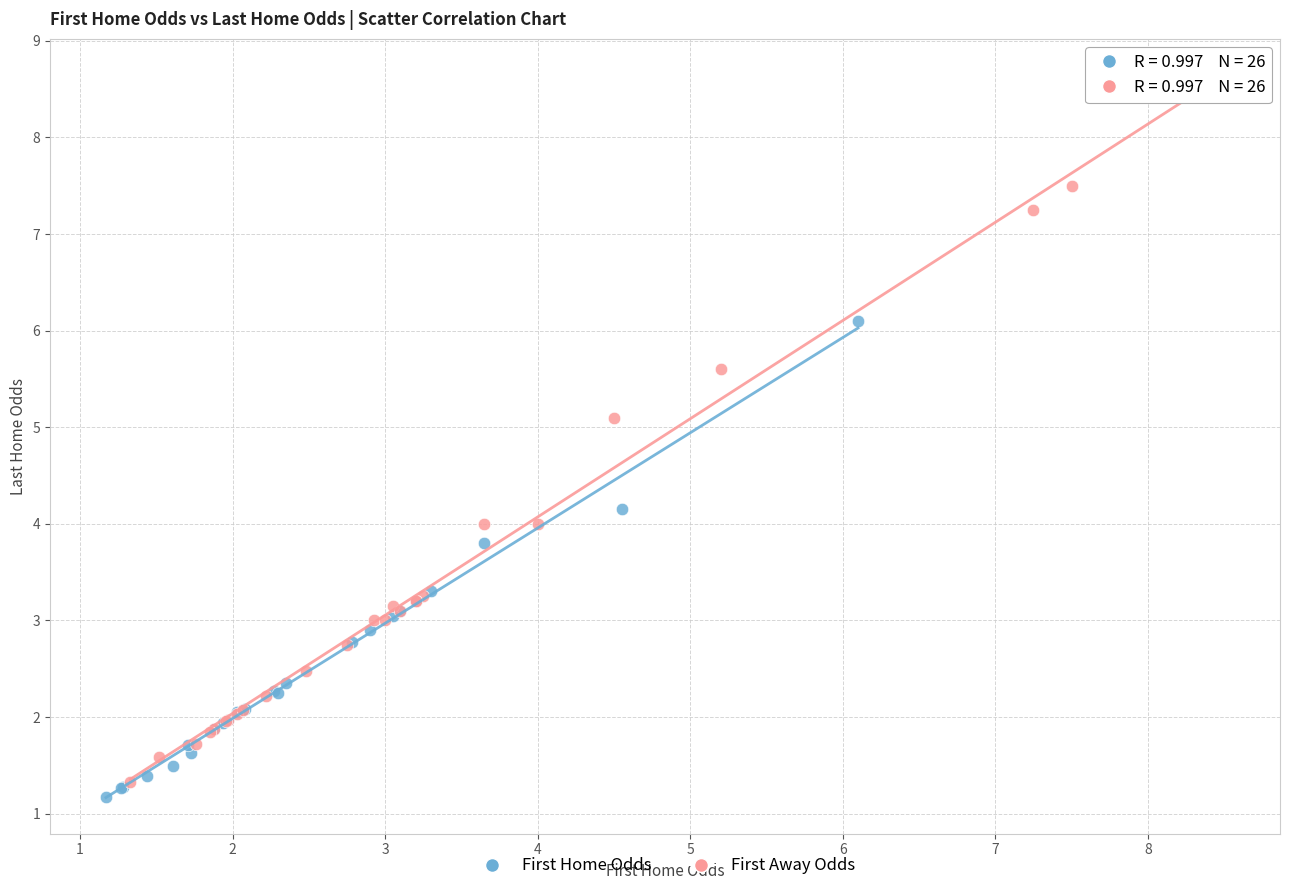

Which series has the largest Y range (max minus min)?

First Away Odds